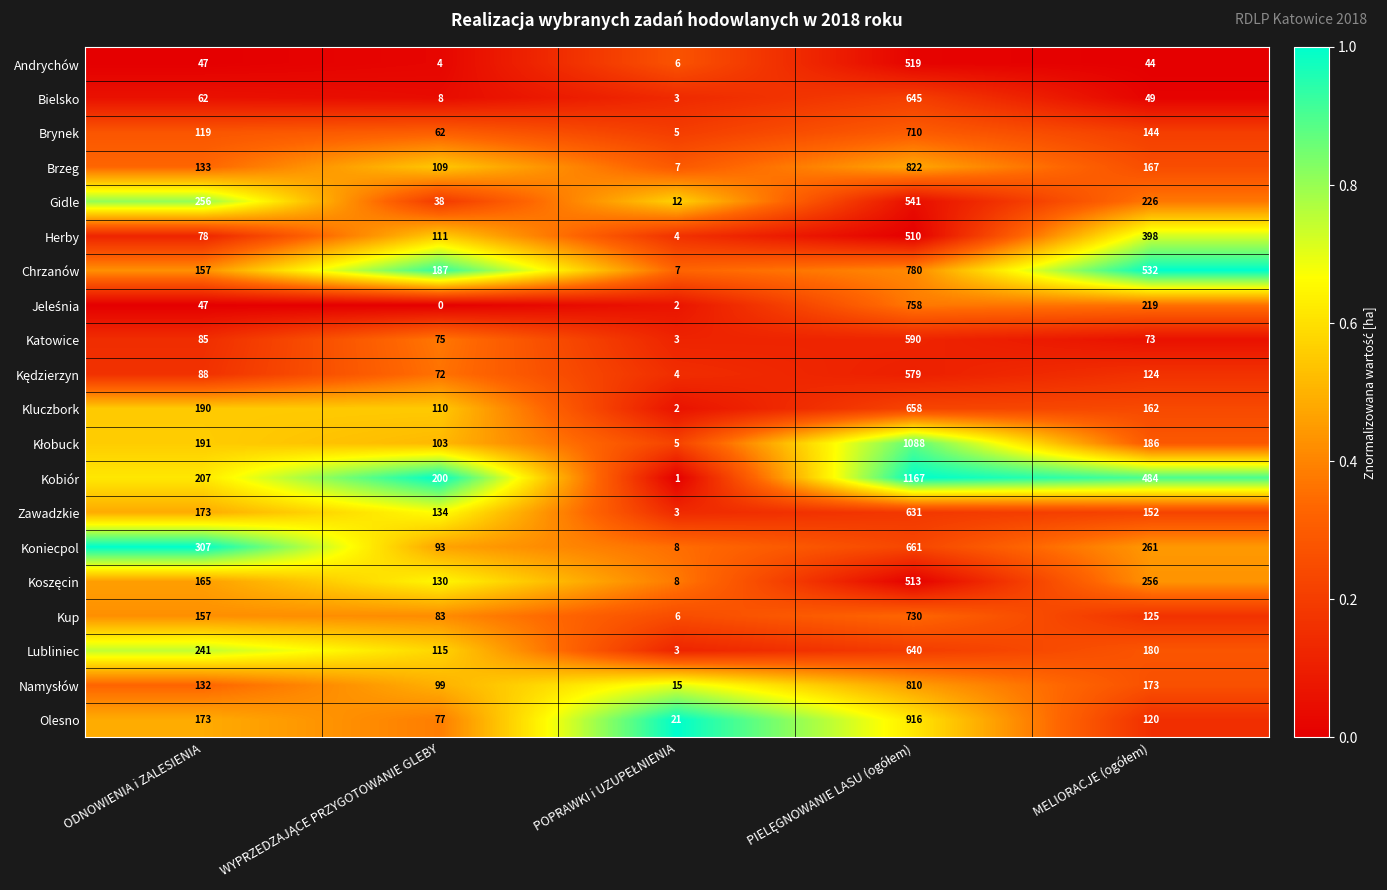

What is the maximum value for Chrzanów?

780